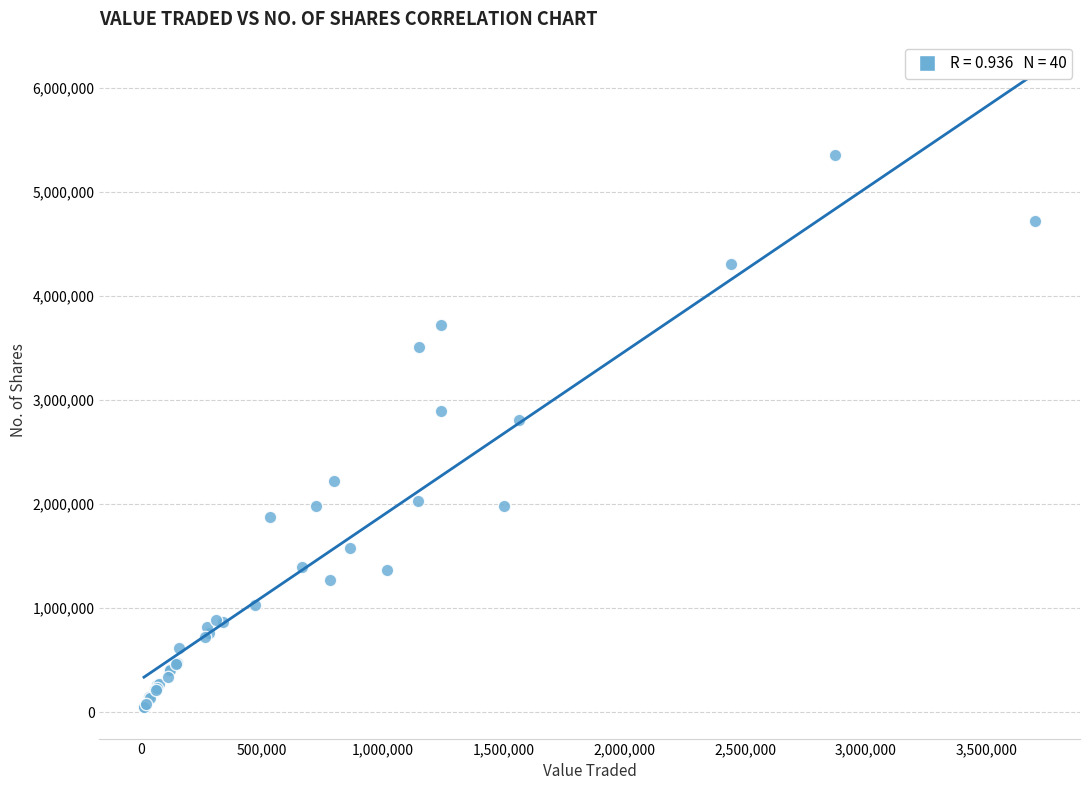

What Y value in the scatter plot is closest to 2702860?

2809932